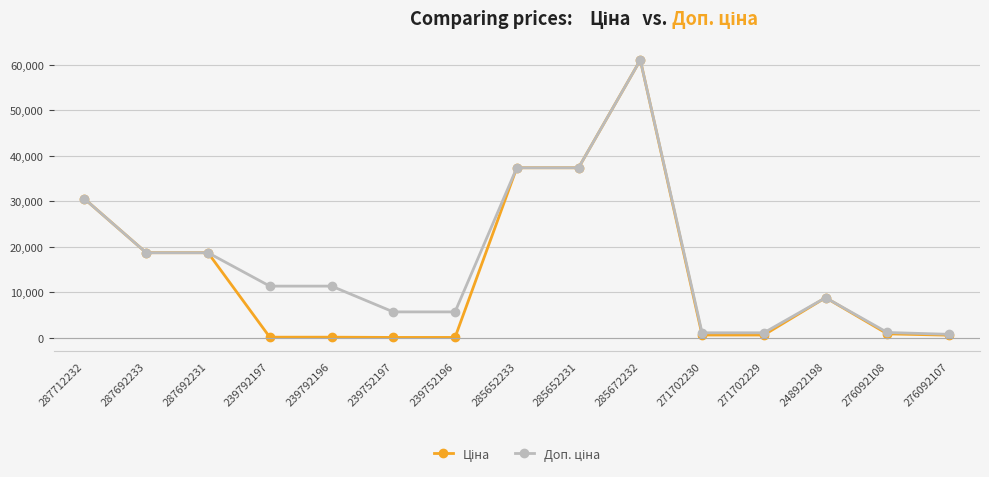

At how many categories does at least one series exceed 12682?

6